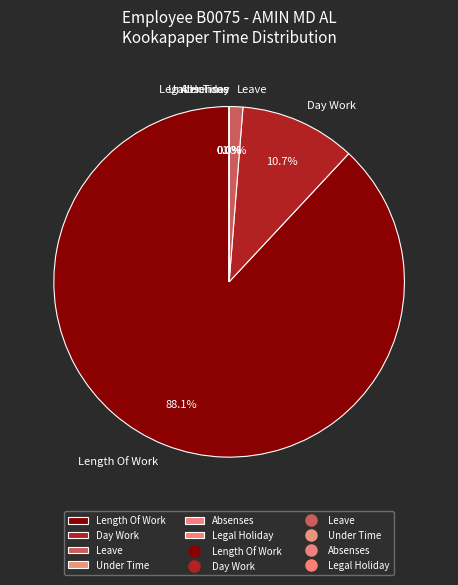

Do Absenses and Legal Holiday together represent more than half of the pie?

No